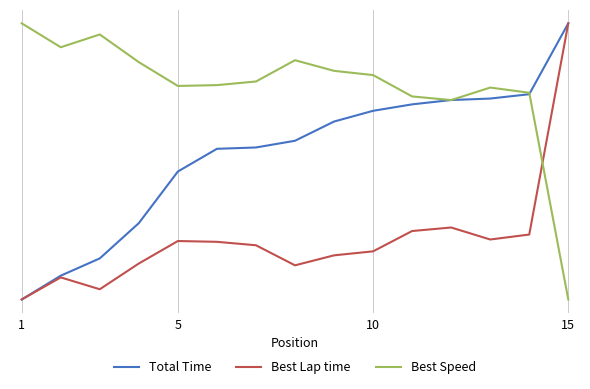

How many intersections are there between Total Time and Best Speed?

3